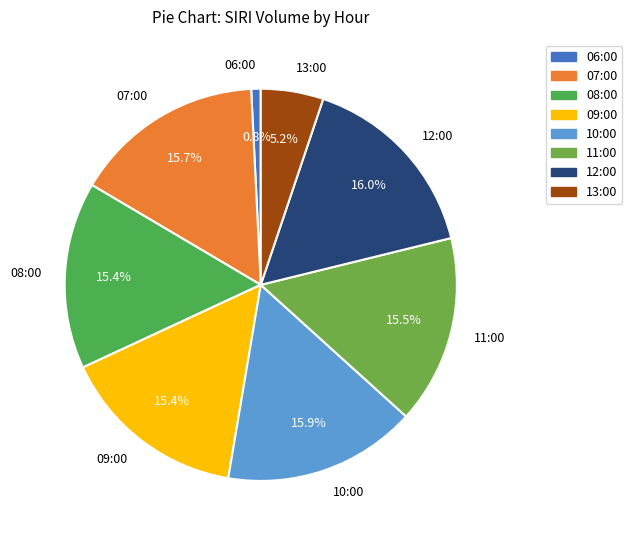

How many segments does this pie chart have?

8